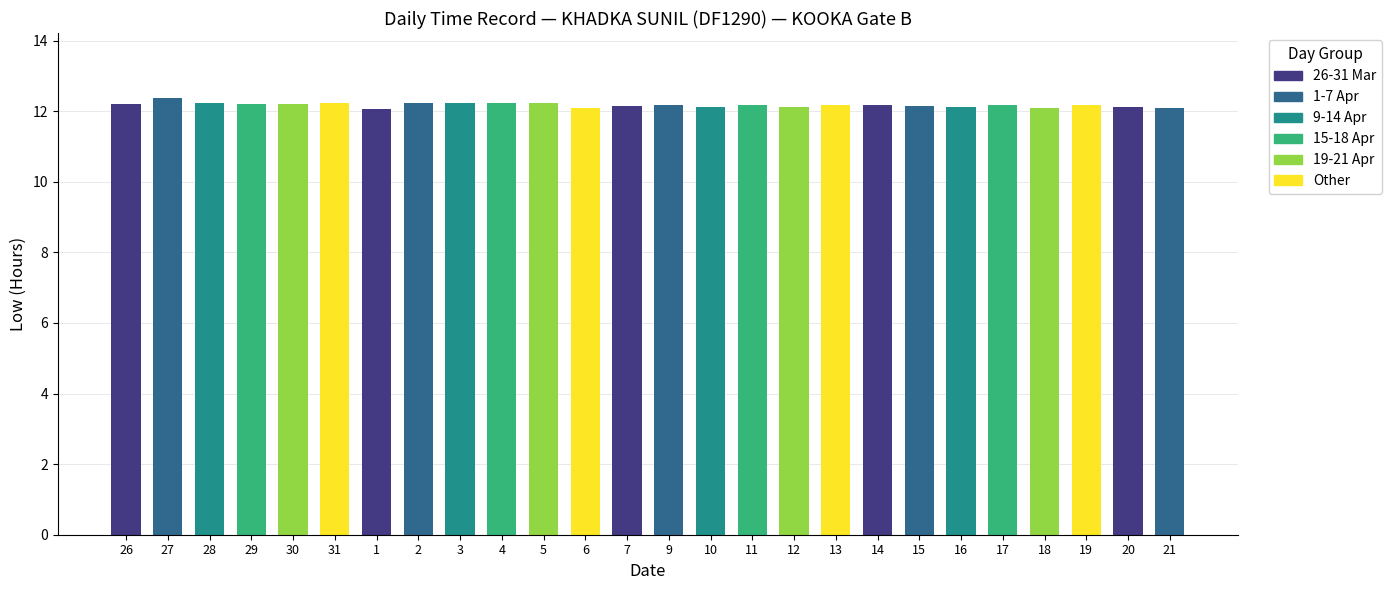

The chart shows a value of 17.4 at 14. True or false?

False